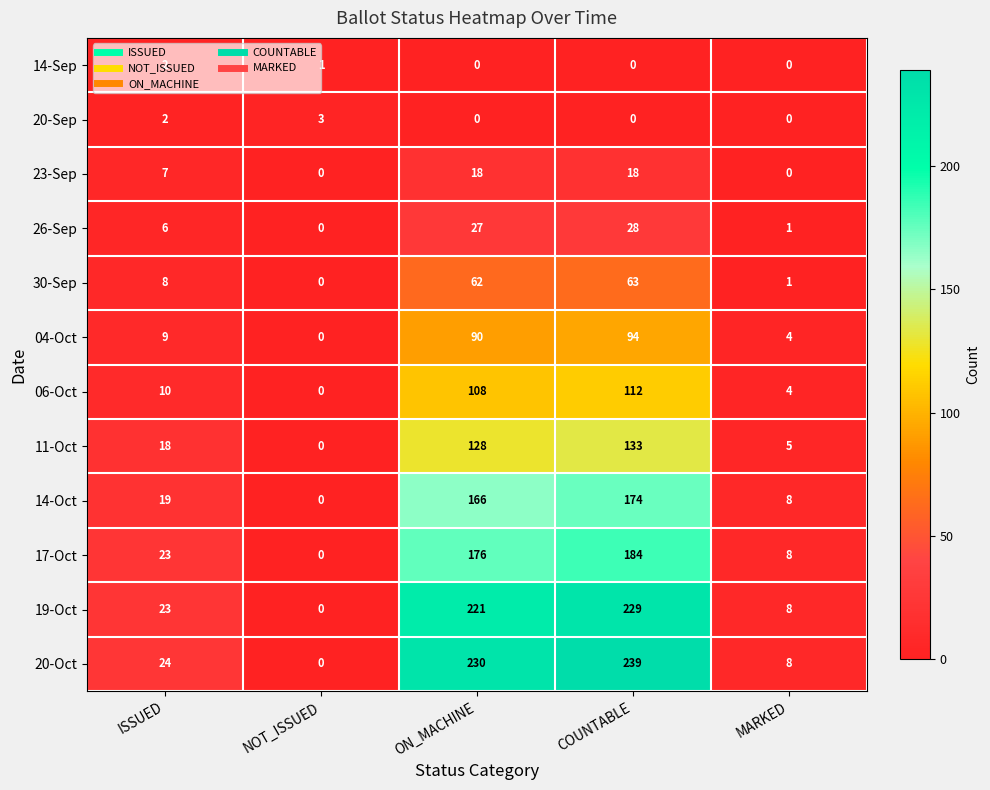

What is the average value of the 17-Oct series?

78